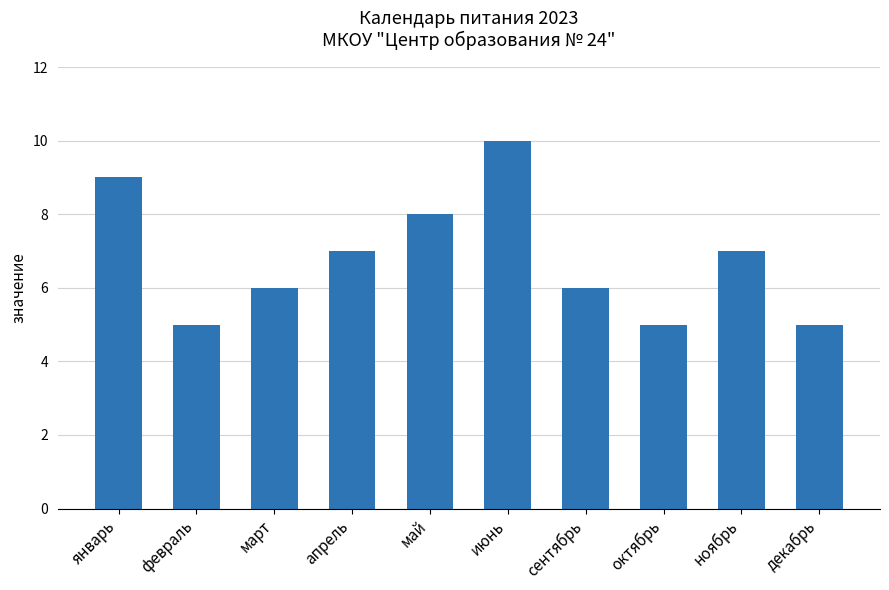

What position from the right is сентябрь?

4